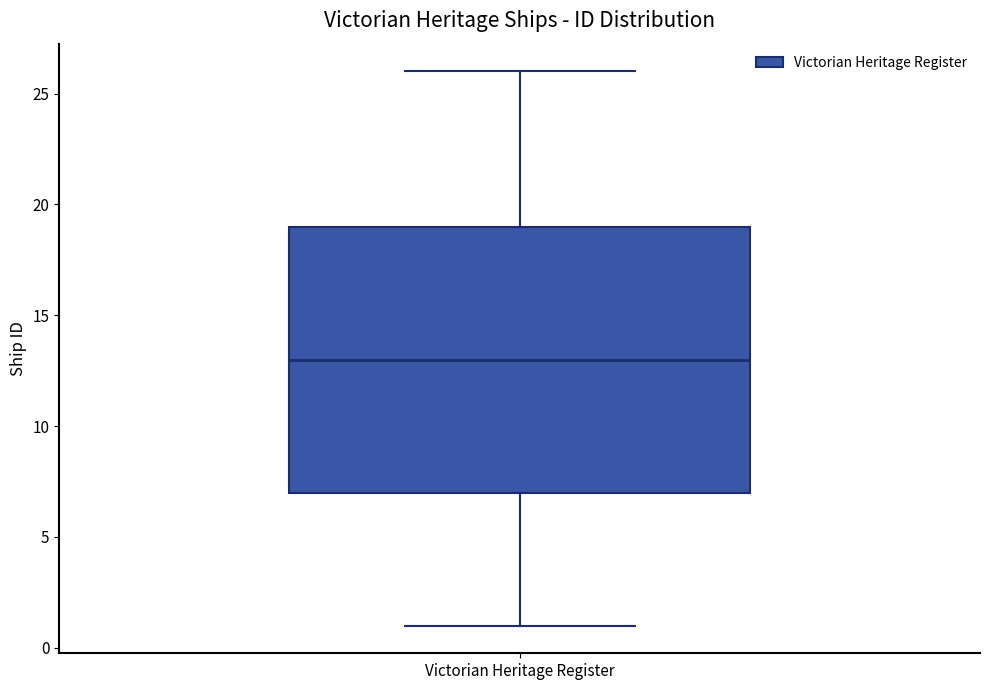

Transcribe this box plot: give where the median line is, the range the box spans, and where the two whiskers end, as read against the y-axis. The values are not printed on the chart, so give them approximately, as read against the axis.

median 13, box 7 to 19, whiskers 1 to 26